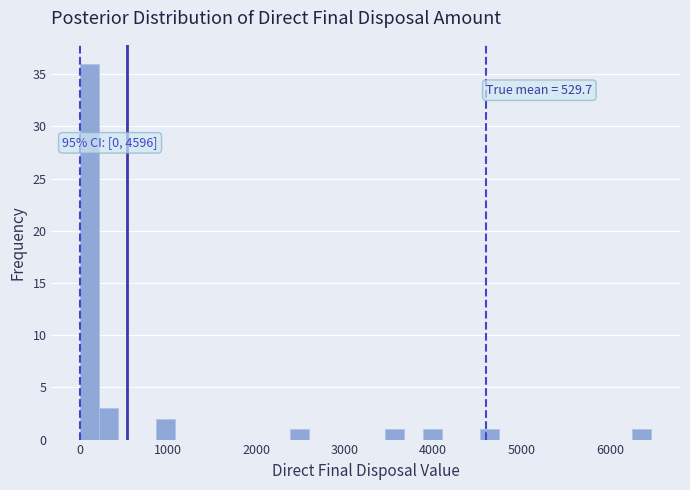

Read against the x-axis, roughly where is the centre of the tallest bar?

100